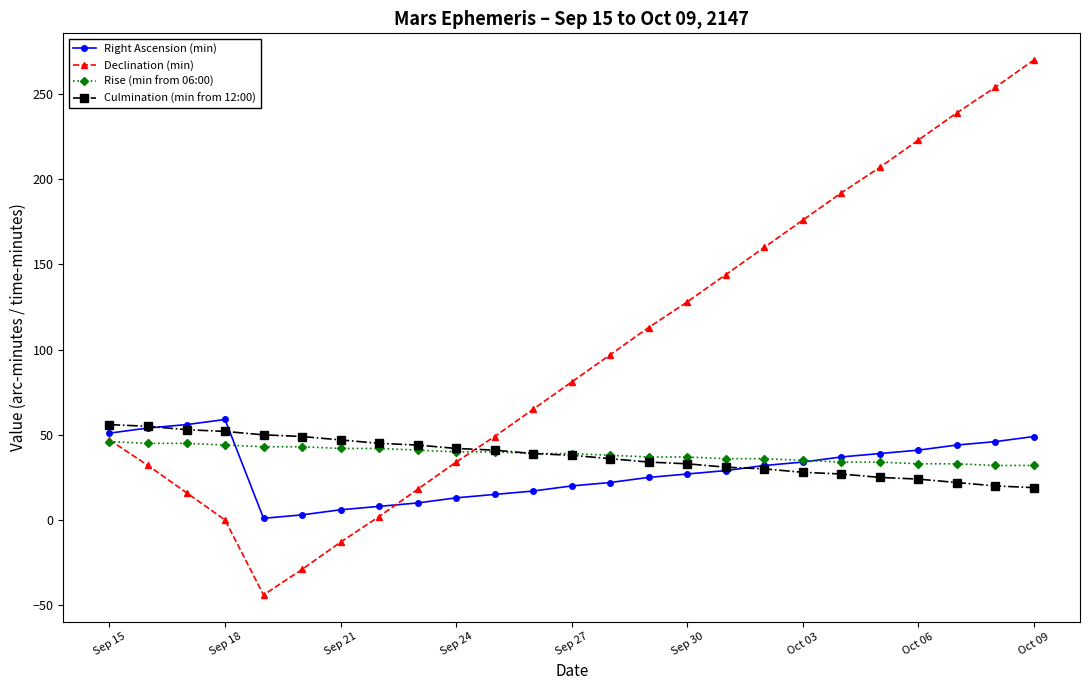

Which series has the largest total across all categories?

Declination (min)